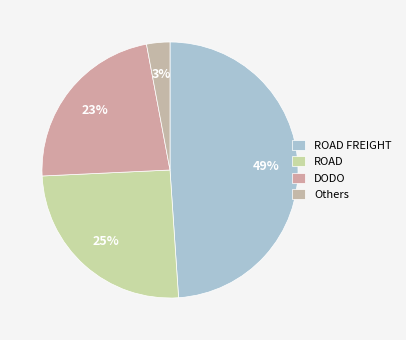

How many segments does this pie chart have?

4